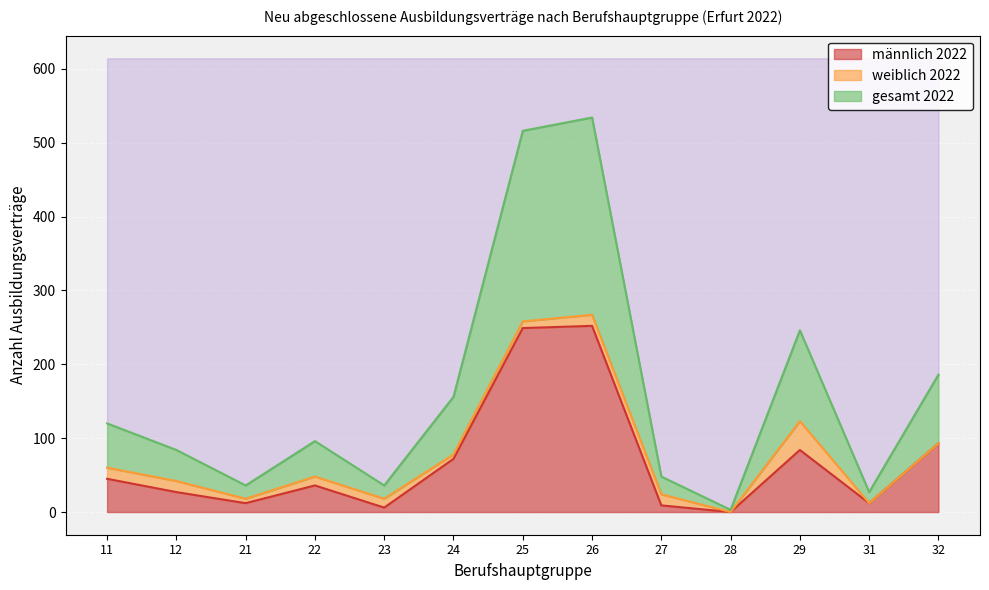

At which label does männlich 2022 first exceed 36?

11